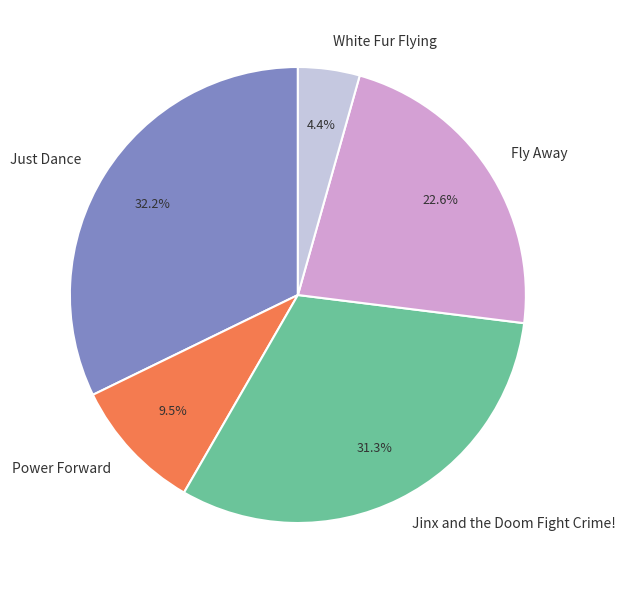

Does any single category account for the majority?

No